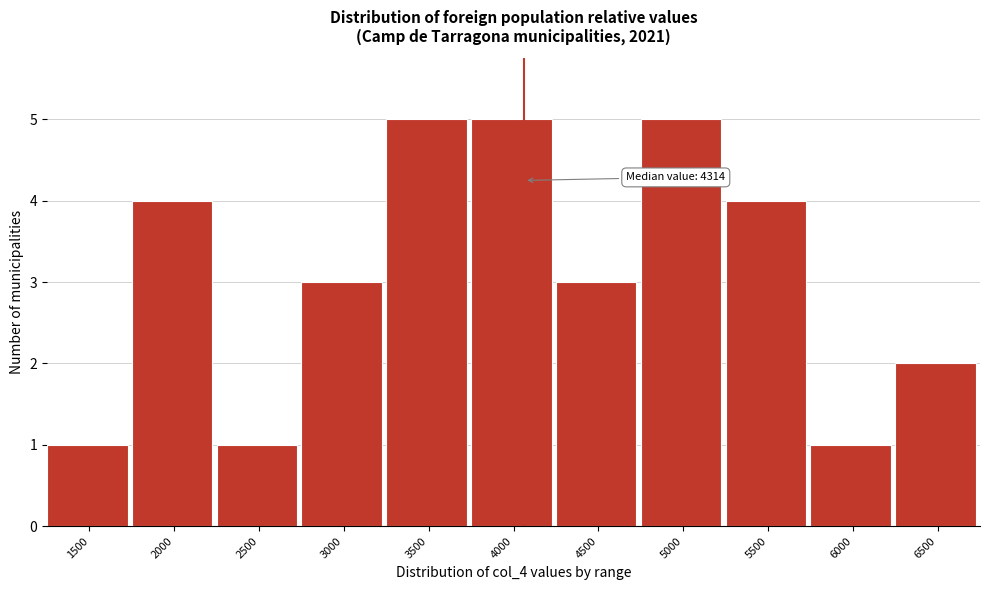

Reading left to right, what are all the values shown in this chart?

1	4	1	3	5	5	3	5	4	1	2